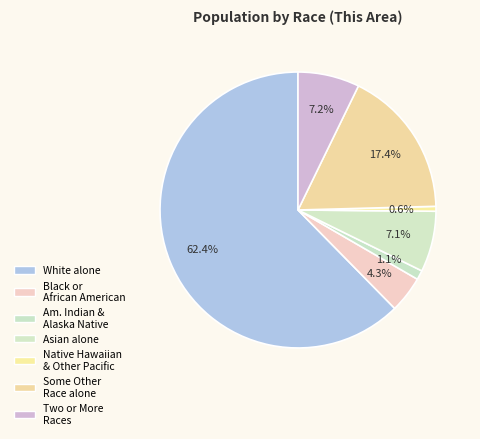

Which category has the biggest portion of the pie?

White alone